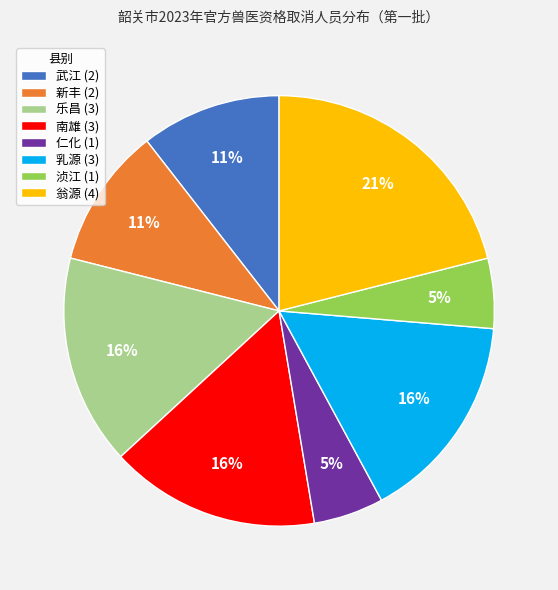

What is the ratio of the value at 浈江 (1) to the value at 南雄 (3)?

0.3